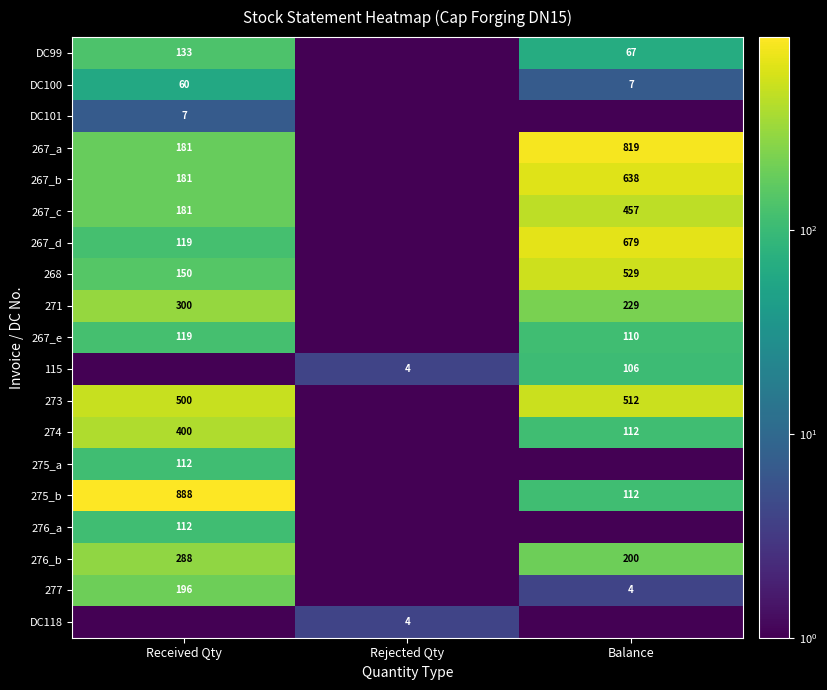

What is the sum of the 267_c values at Received Qty and Balance?

638.0